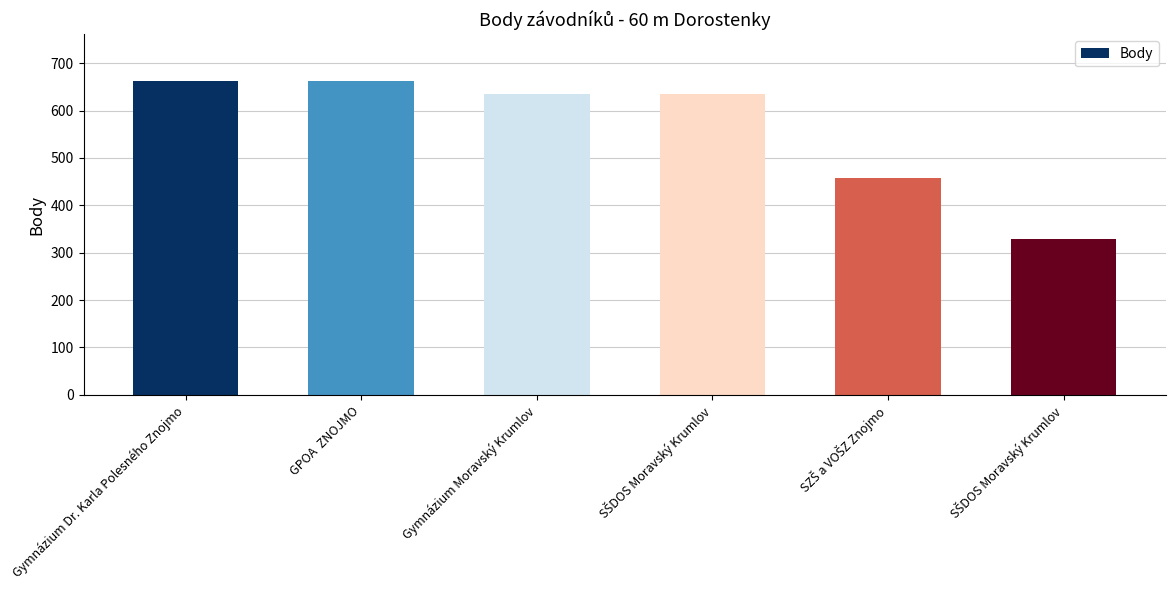

Reading right to left, list all the values displayed in this chart.

328	458	635	635	662	662